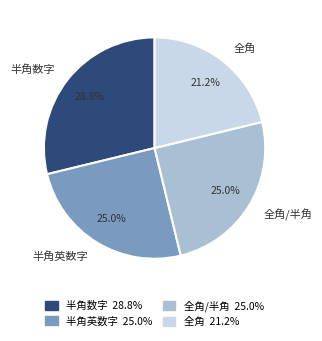

Combined, what portion of the pie is 全角 and 半角数字?

50.0%